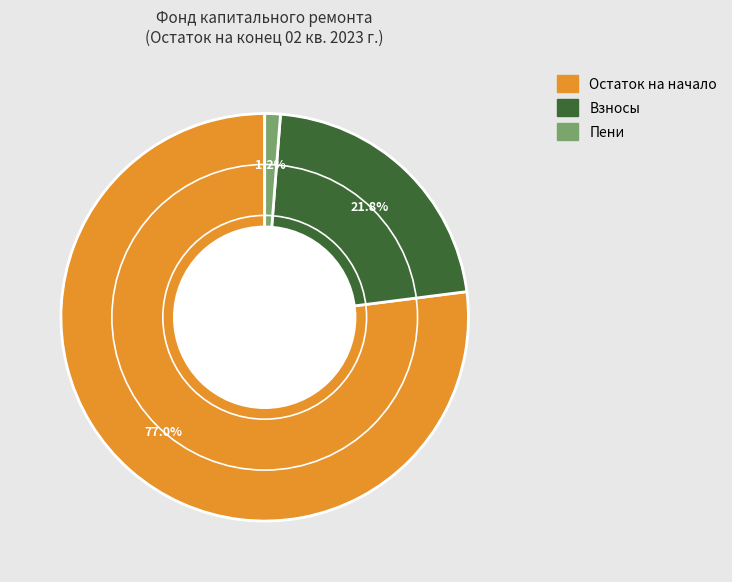

Is there a majority slice in this chart?

Yes